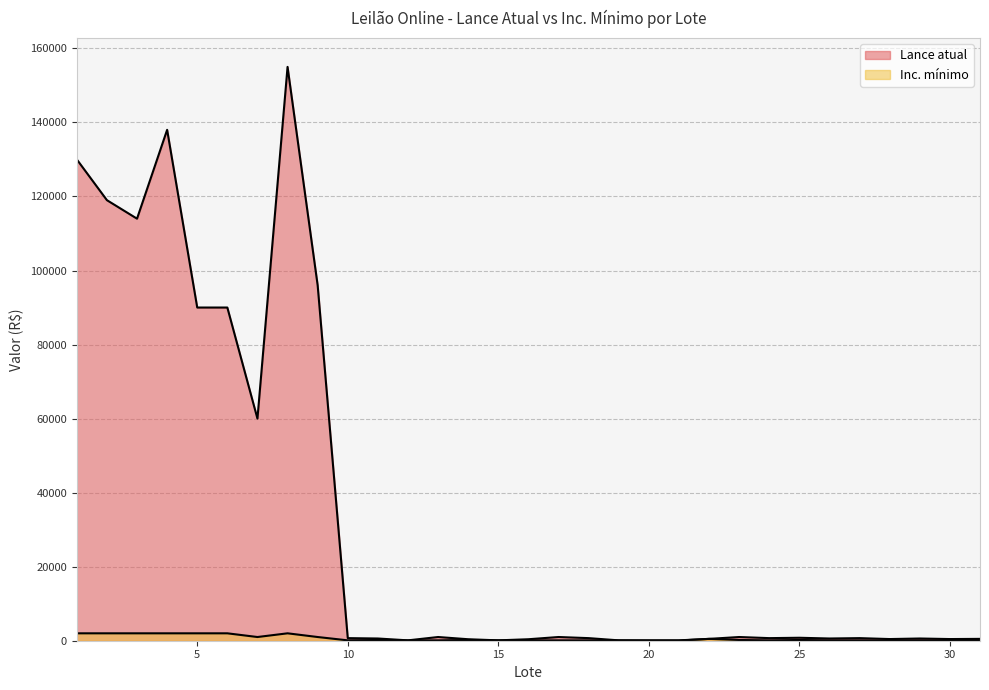

How many values in the Lance atual series exceed 700?

13